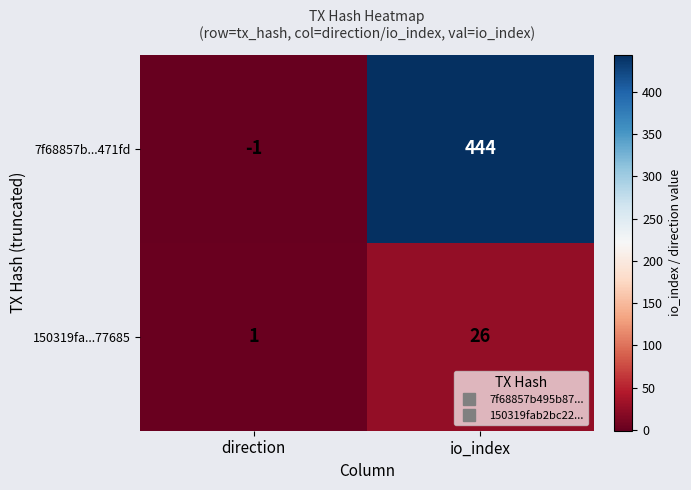

Which series has the largest total across all categories?

7f68857b...471fd